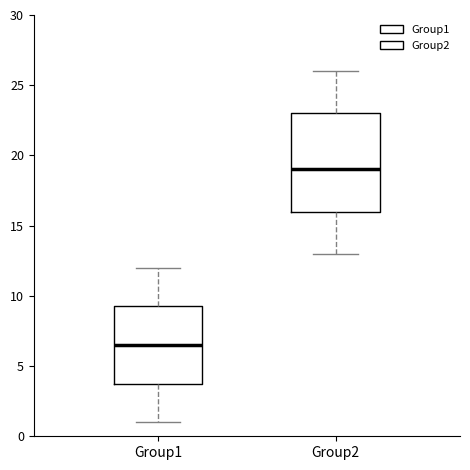

Comparing the boxes themselves (not the whiskers), which one is the tallest?

Group2